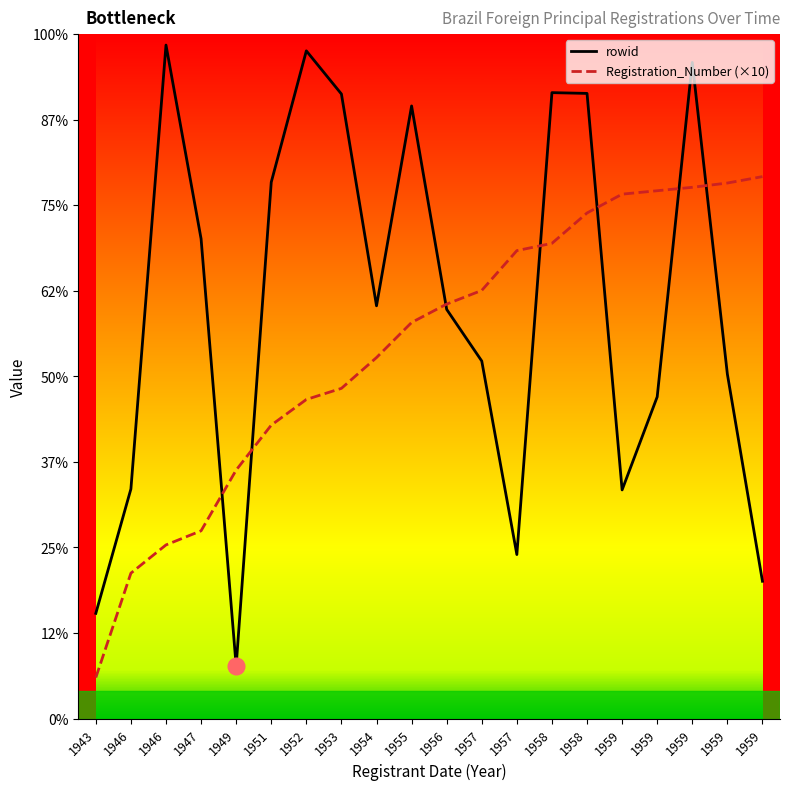

Reading left to right, list all the values displayed in this chart.

rowid: 2461	5368	15745	11217	1230	12540	15610	14601	9650	14322	9566	8358	3835	14633	14615	5346	7522	15339	8053	3211
Registration_Number (×10): 960	3400	4060	4390	5810	6860	7460	7720	8440	9260	9690	10010	10940	11110	11820	12260	12340	12420	12520	12670